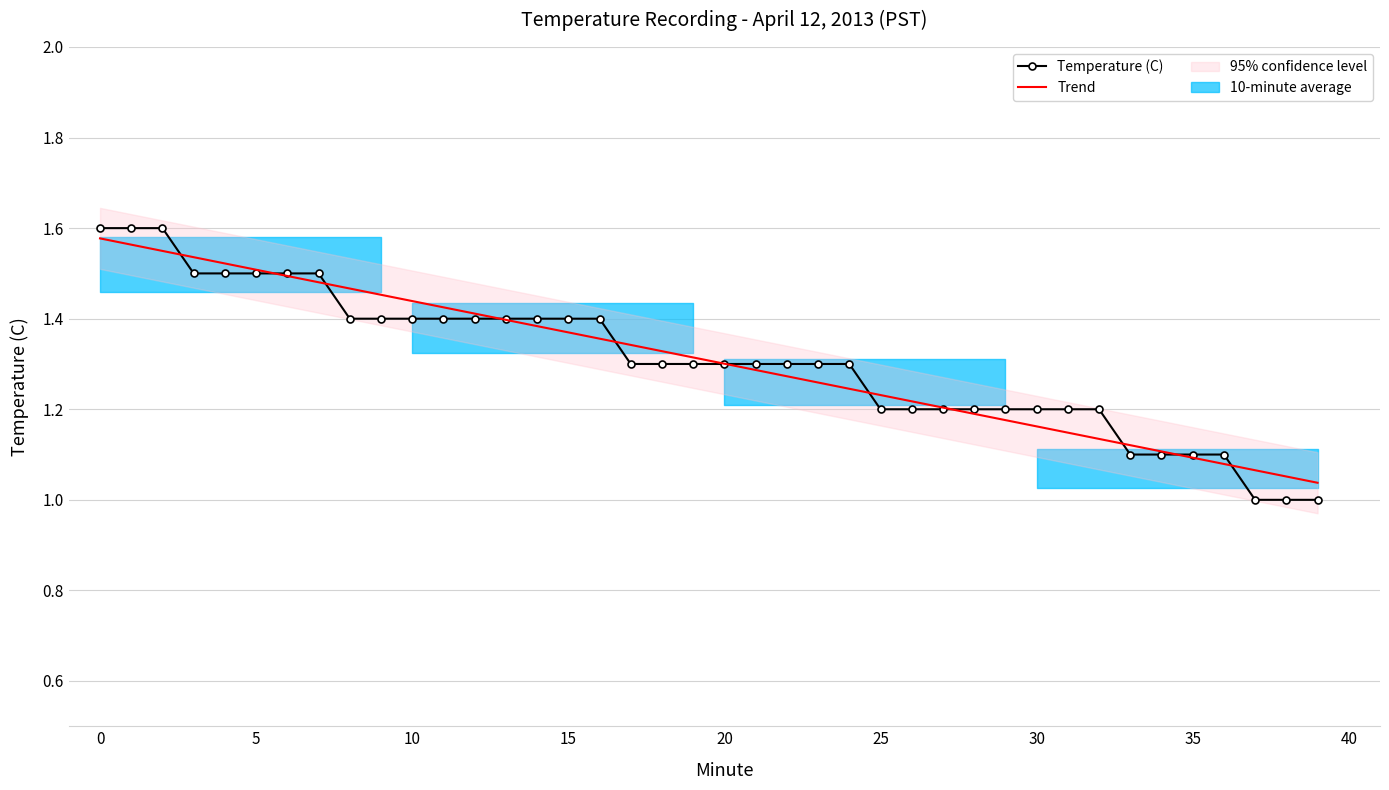

Which series changed the most between 27 and 29?

Trend